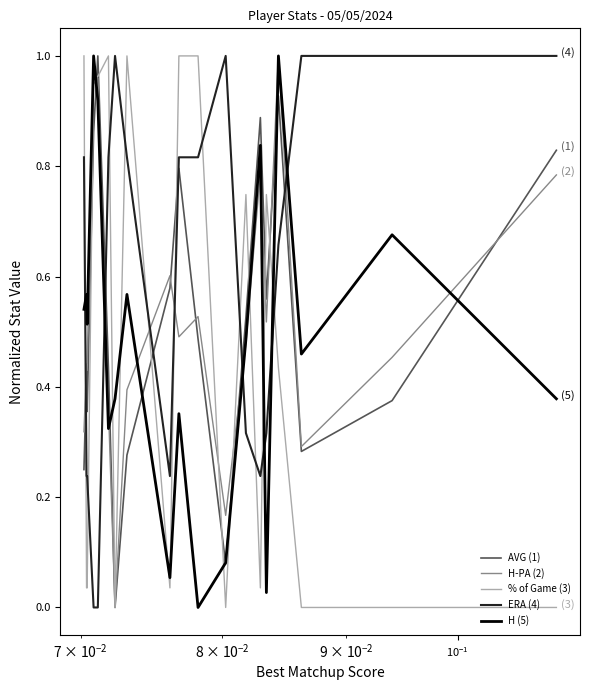

How many times do H-PA (2) and ERA (4) cross each other?

6